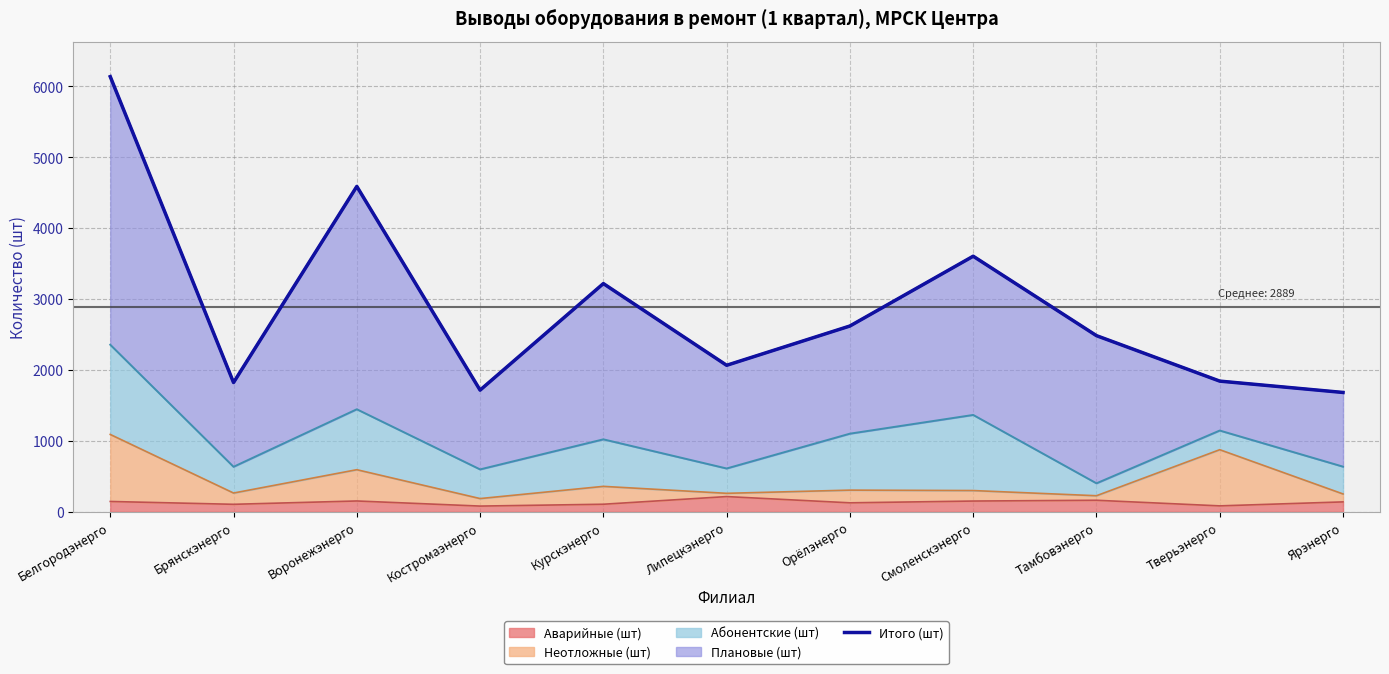

True or false: the data shows 2484 at Тамбовэнерго.

True